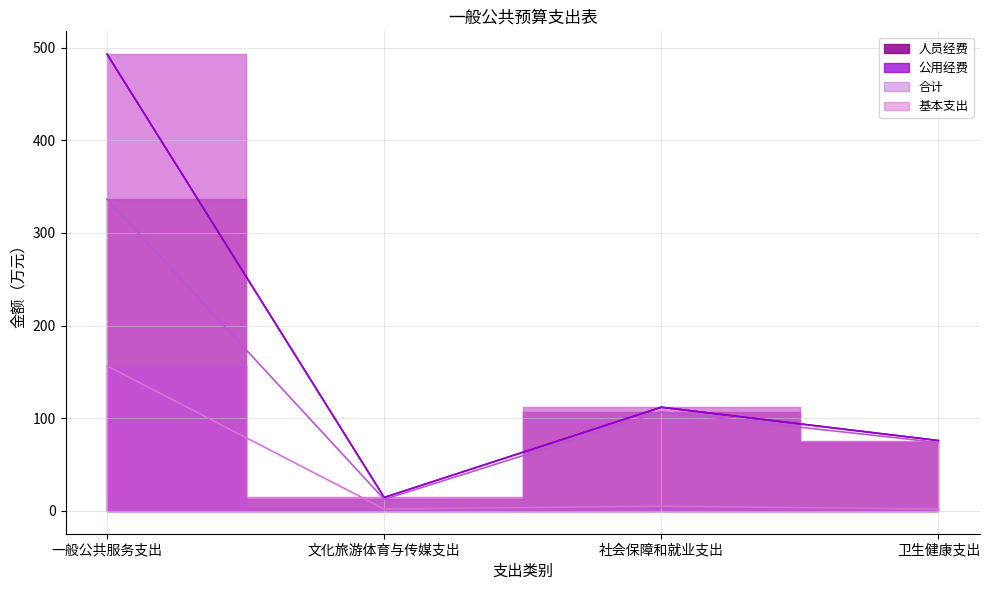

Is the value of 人员经费 at 文化旅游体育与传媒支出 greater than the value of 公用经费 at 文化旅游体育与传媒支出?

Yes